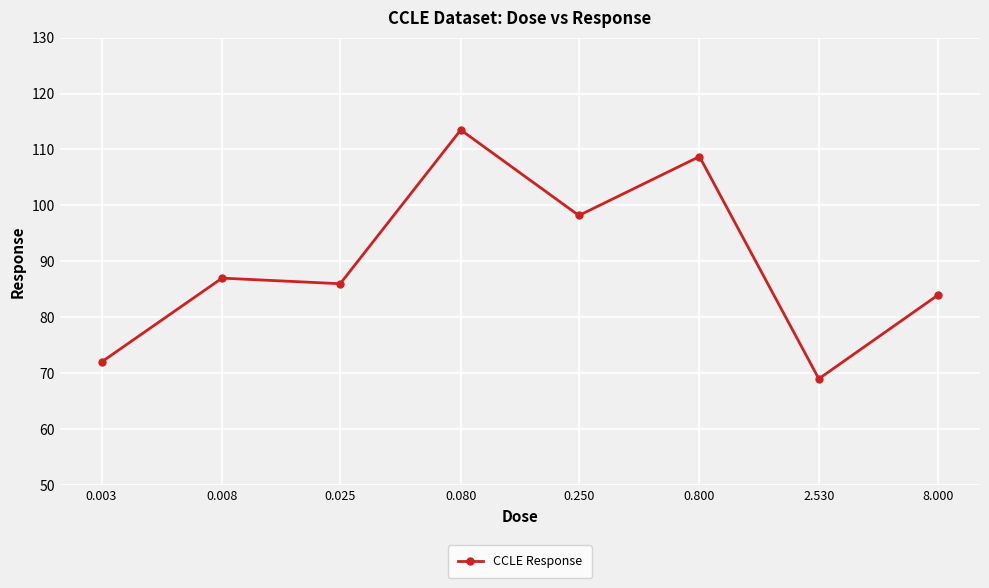

What is the value of the 5th point from the left?

98.2